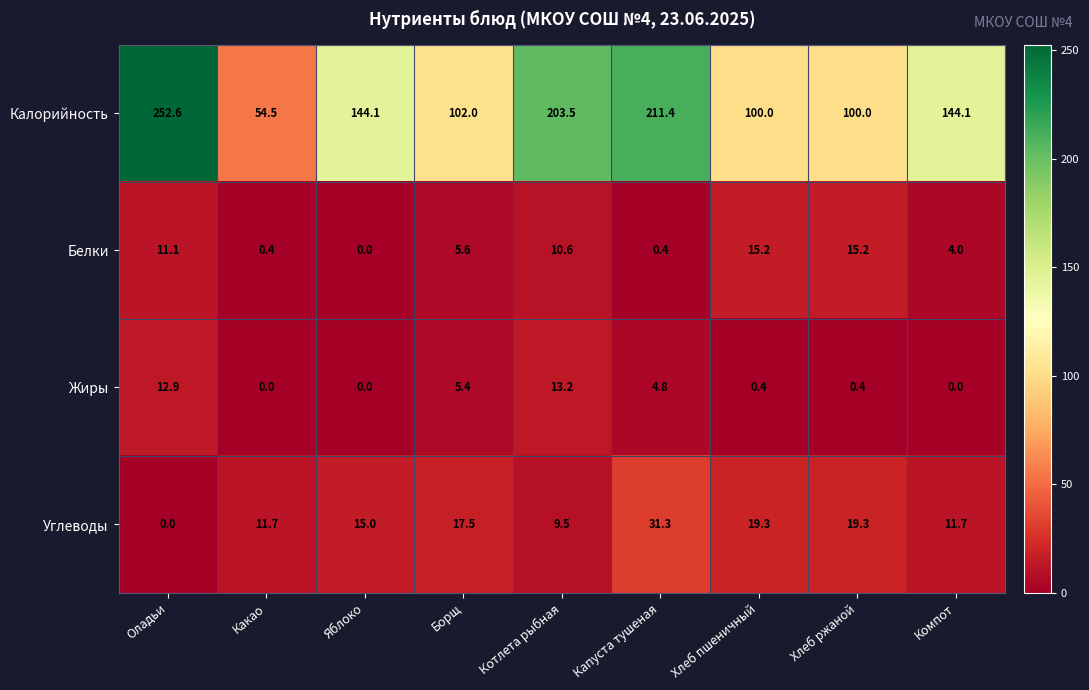

What is the sum of the Калорийность values at Котлета рыбная and Компот?

347.6